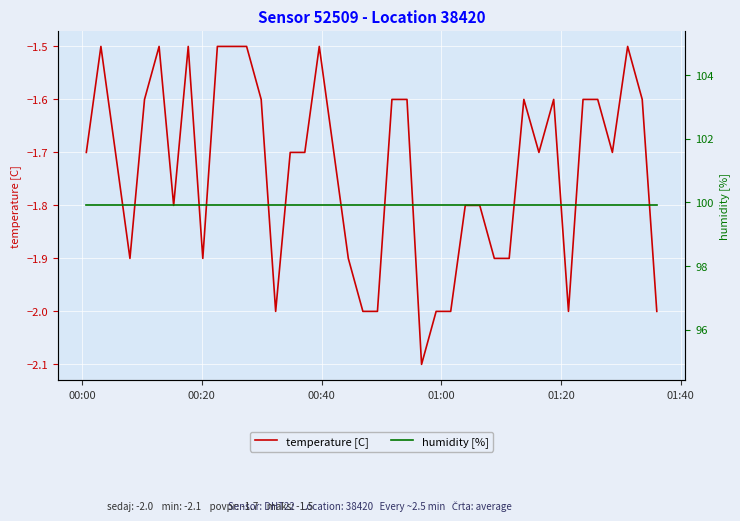

What is the lowest value of the temperature [C] series?

-2.1